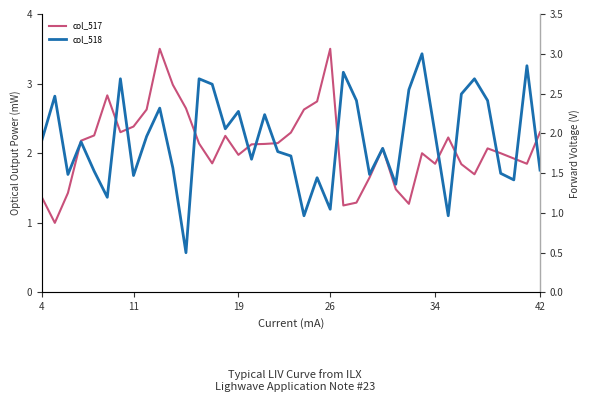

How many times do col_518 and col_517 cross each other?

17